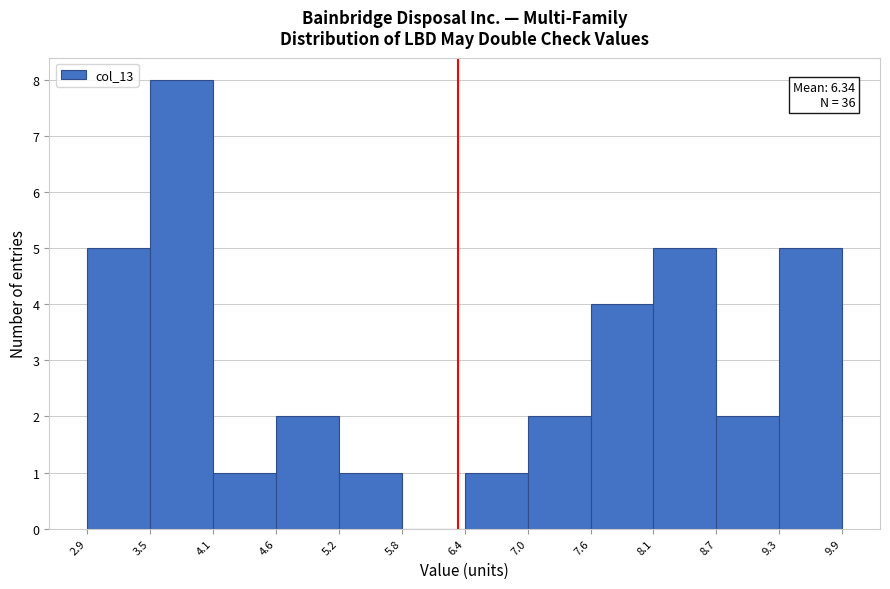

Over which range of the x-axis is the bar tallest?

3.5 to 4.1